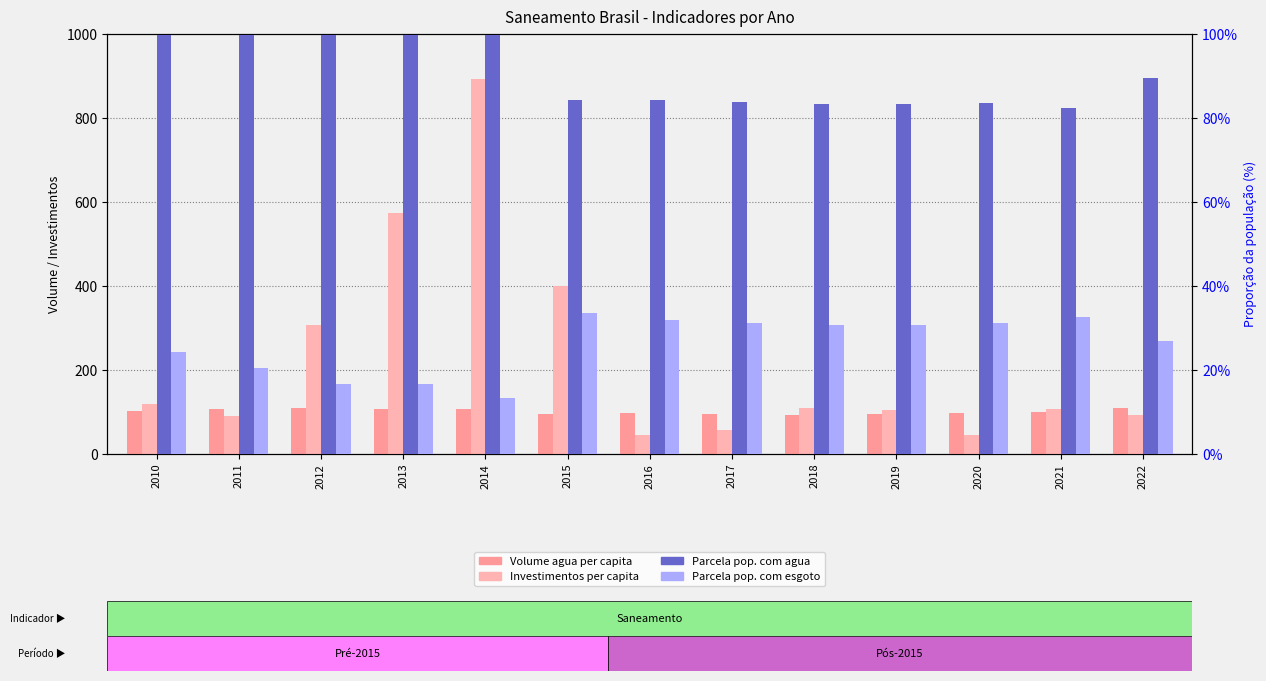

Is the value of Parcela pop. com esgoto at 2022 greater than the value of Parcela pop. com agua at 2015?

No